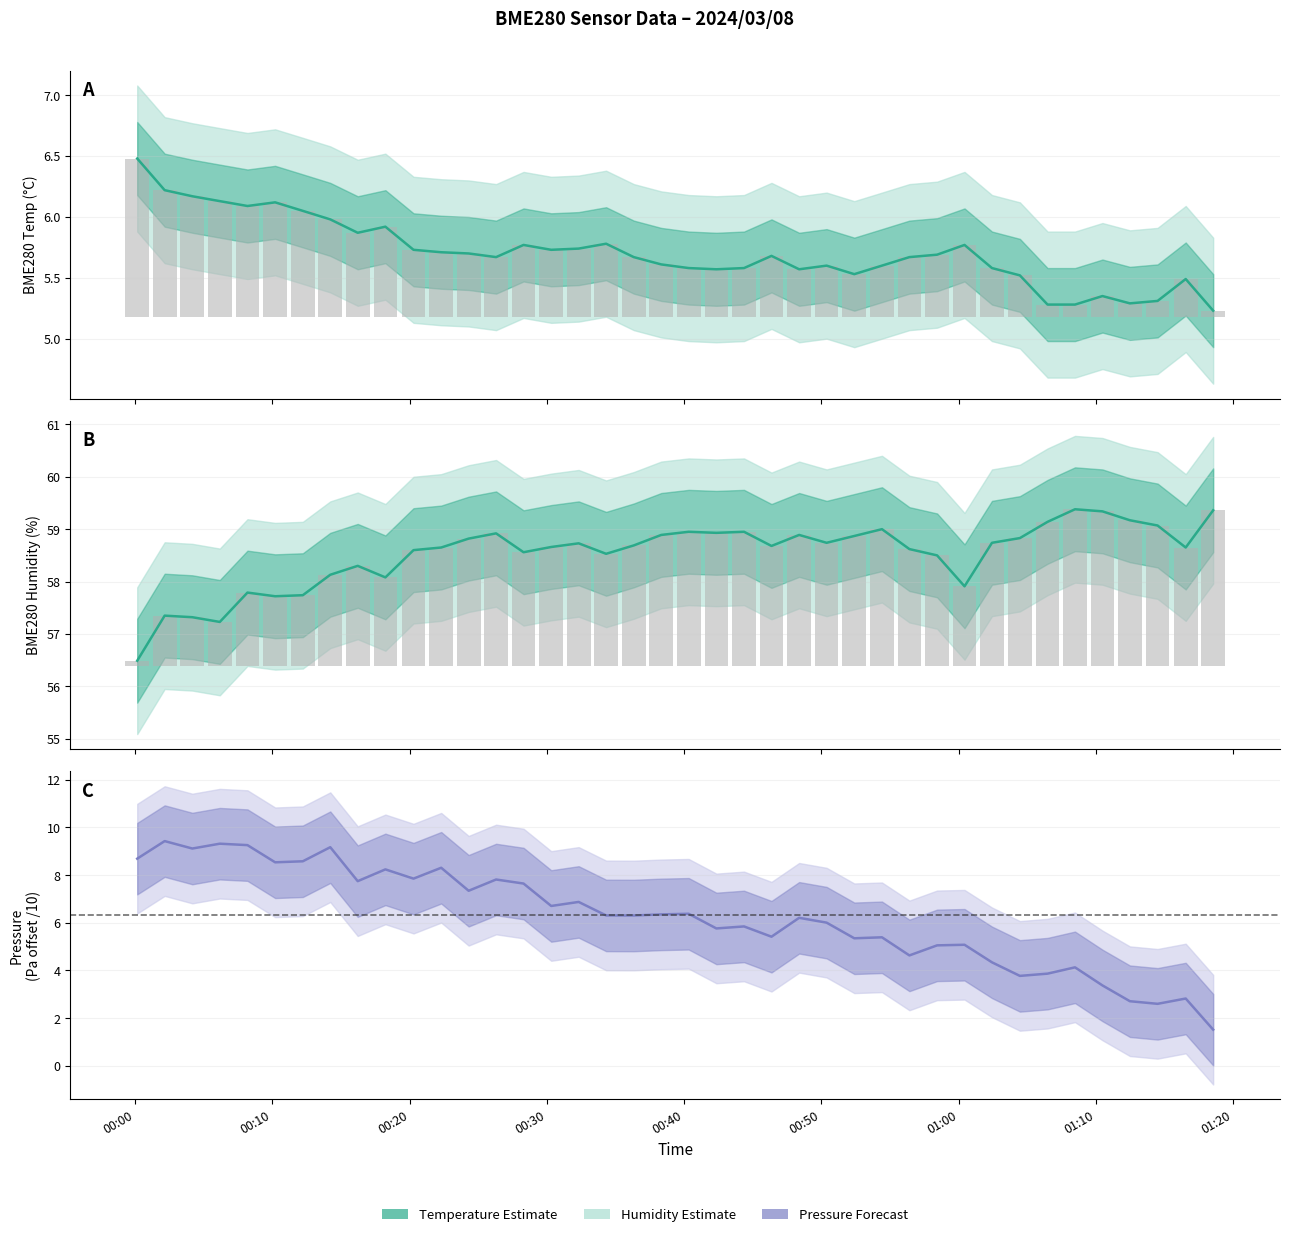

Is the value of BME280 Humidity at 00:10 greater than the value of BME280 Temperature at 15?

Yes